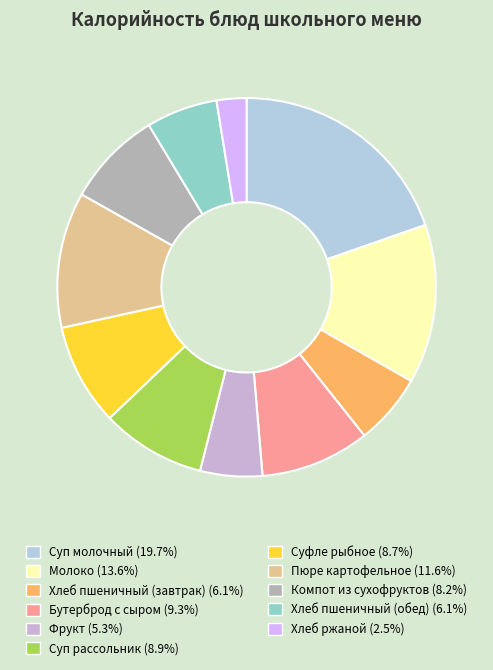

To the nearest percent, what percentage of the pie is Фрукт?

5%